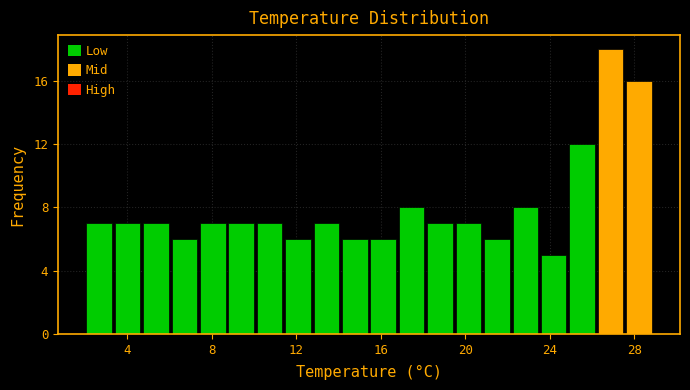

Read against the x-axis, roughly where is the centre of the tallest bar?

27.0